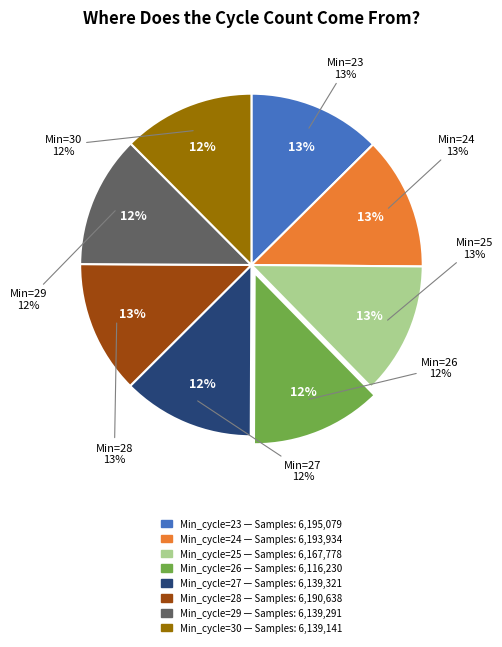

How many slices are in this pie chart?

8